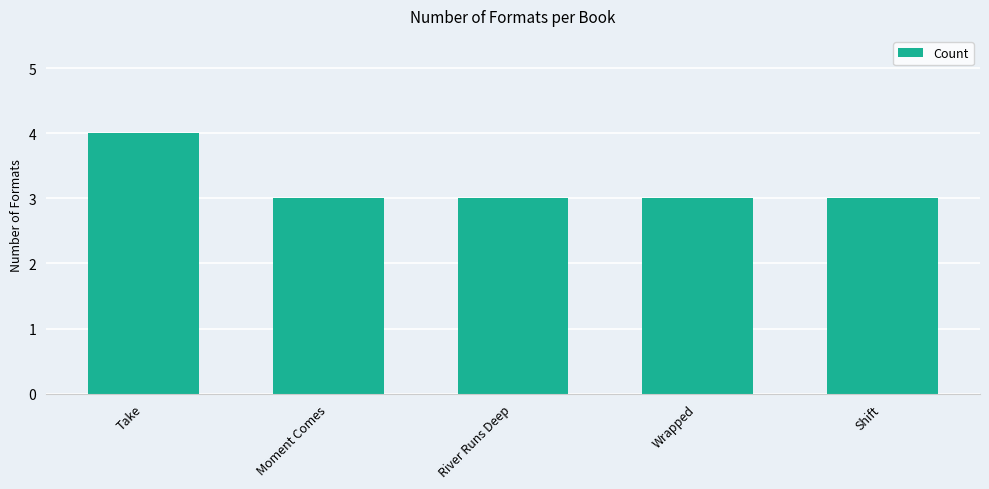

The value at River Runs Deep is 3. True or false?

True